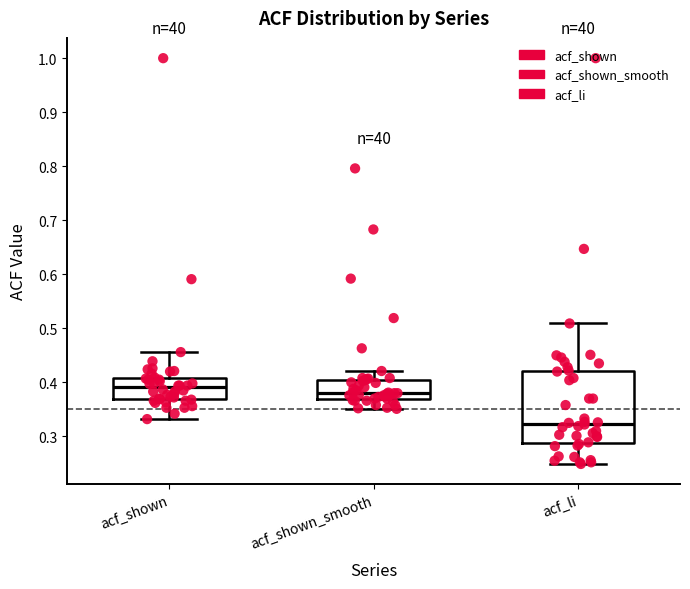

Comparing the boxes themselves (not the whiskers), which one is the tallest?

acf_li